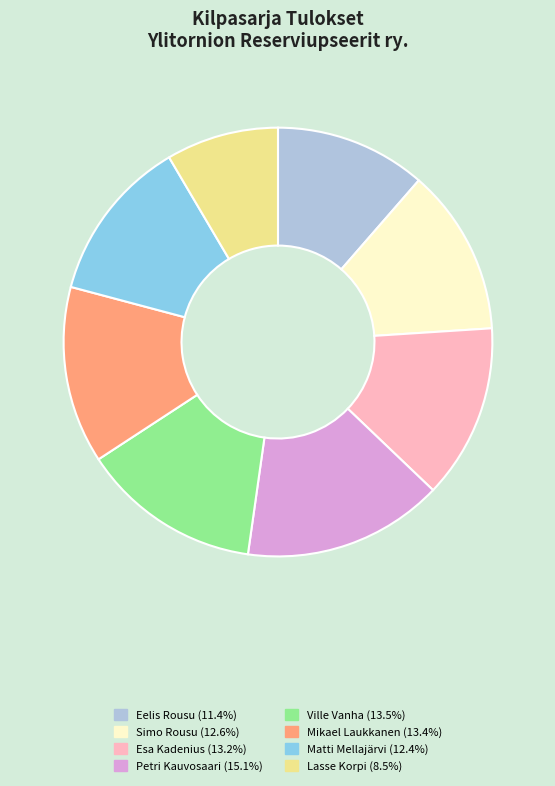

Does Ville Vanha account for over 50% of the chart?

No